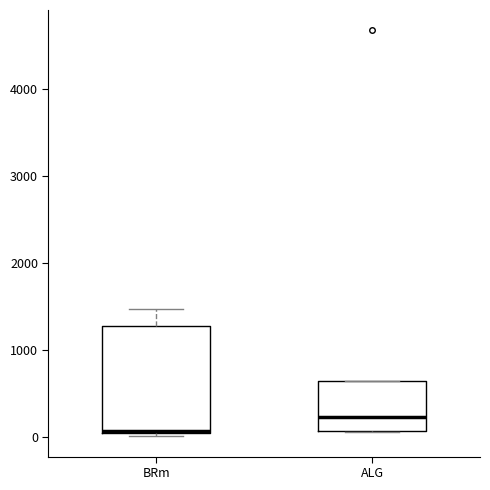

Which box has the lowest median line?

BRm